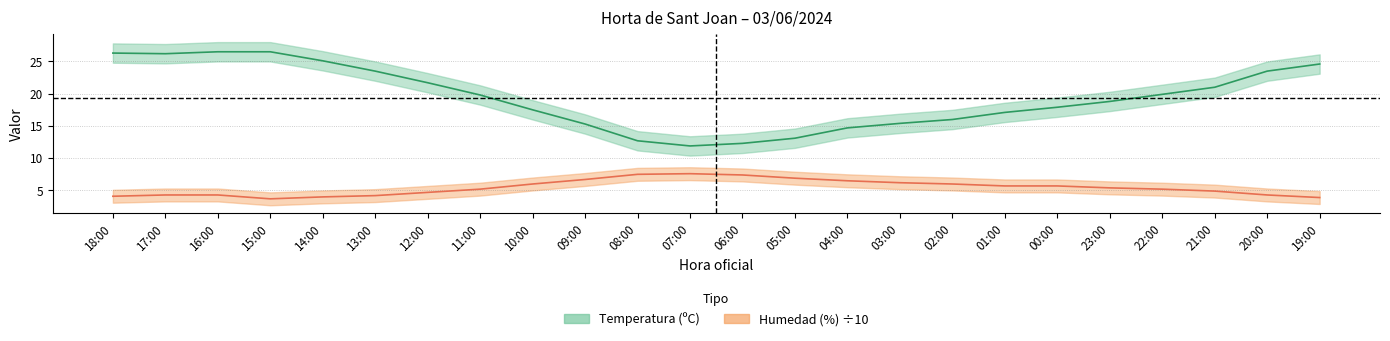

The Temperatura (ºC) series shows 25.2 at 00:00. True or false?

False